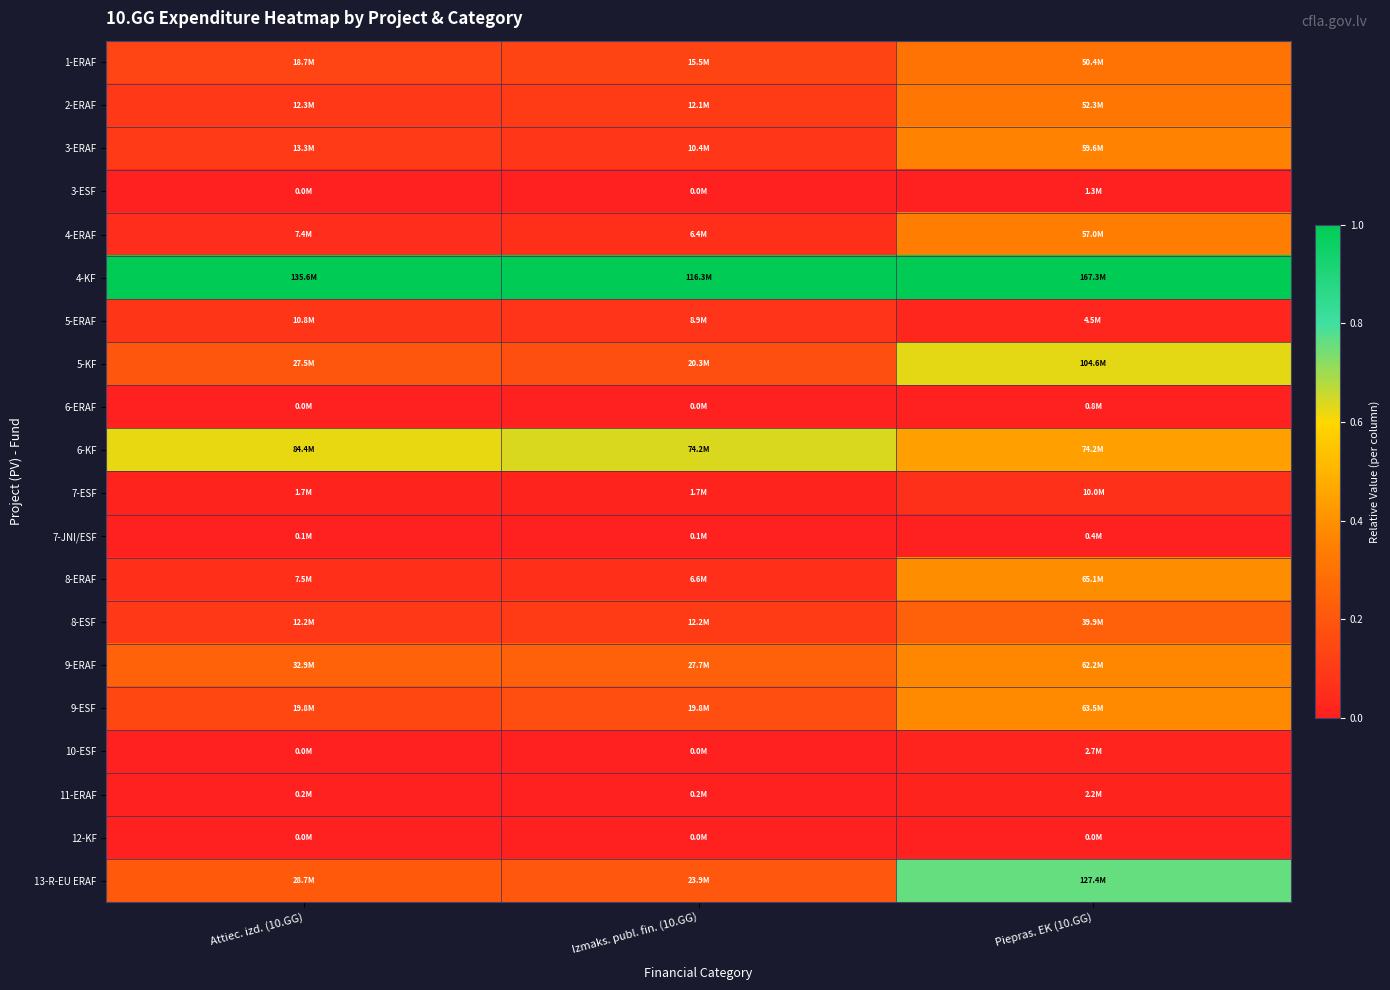

Which series has the largest range (max minus min)?

13-R-EU ERAF